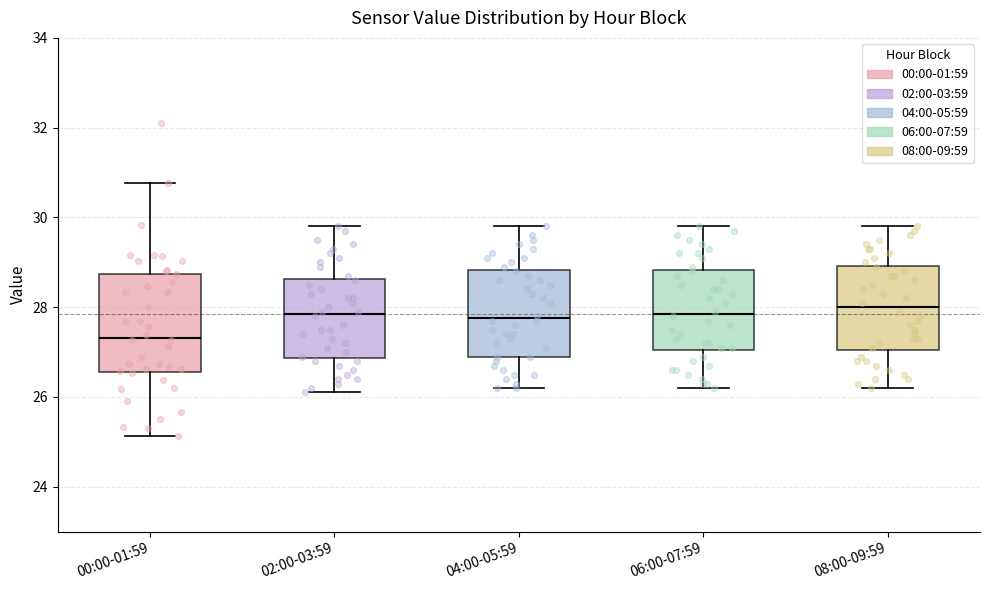

Reading left to right, transcribe this box plot: for each box, give where its median line is, the range the box spans, and where its two whiskers end, as read against the y-axis. The values are not printed on the chart, so give them approximately, as read against the axis.

00:00-01:59: median 27.4, box 26.6 to 28.8, whiskers 25.2 to 30.8
02:00-03:59: median 27.8, box 26.8 to 28.6, whiskers 26.2 to 29.8
04:00-05:59: median 27.8, box 27.0 to 28.8, whiskers 26.2 to 29.8
06:00-07:59: median 27.8, box 27.0 to 28.8, whiskers 26.2 to 29.8
08:00-09:59: median 28.0, box 27.0 to 29.0, whiskers 26.2 to 29.8